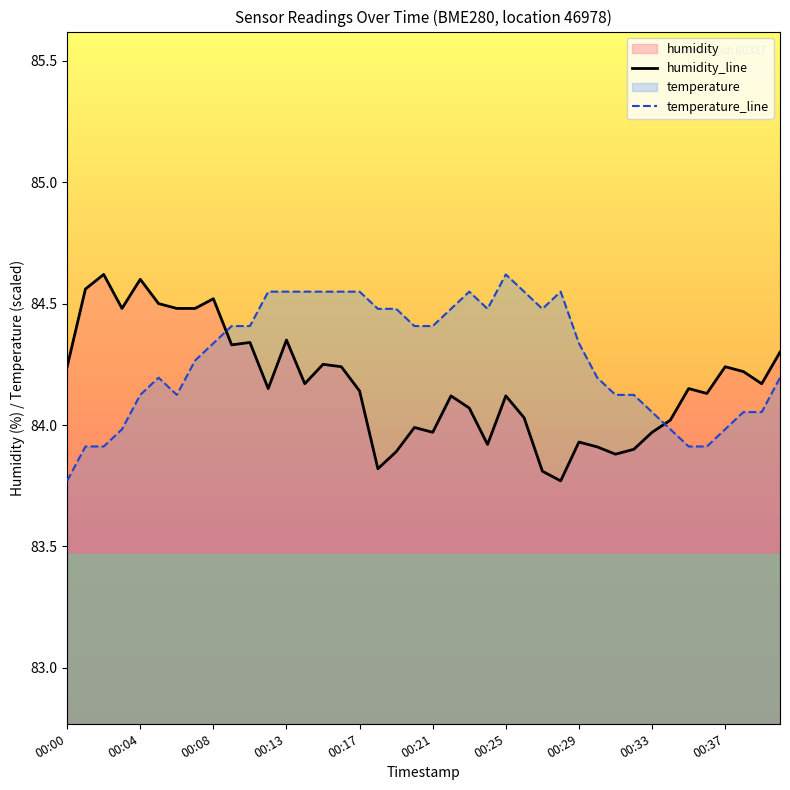

After their last crossing, which series has the higher values: humidity_line or temperature_line?

humidity_line